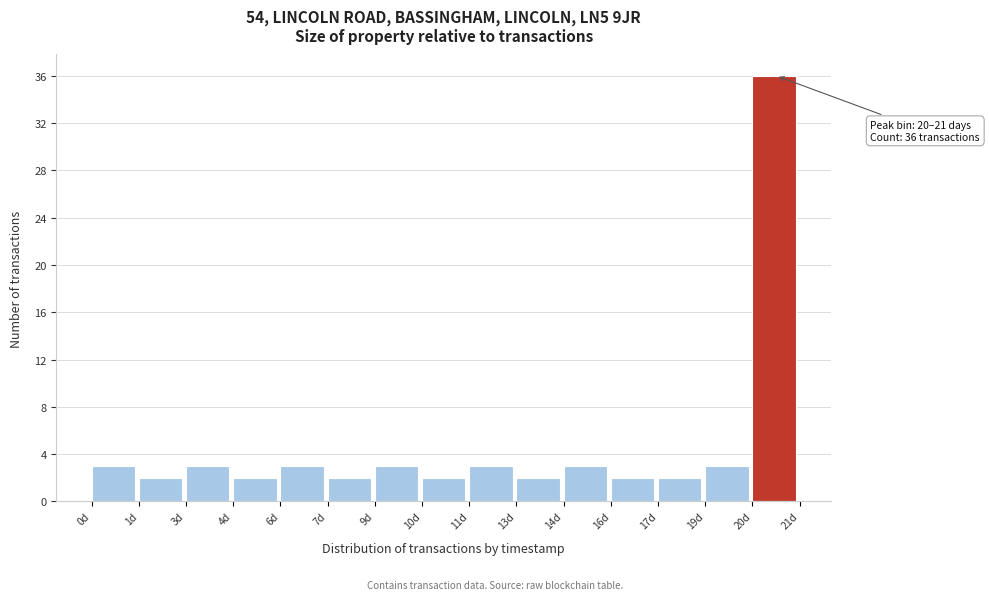

Reading left to right, extract all data points from this chart.

3	2	3	2	3	2	3	2	3	2	3	2	2	3	36